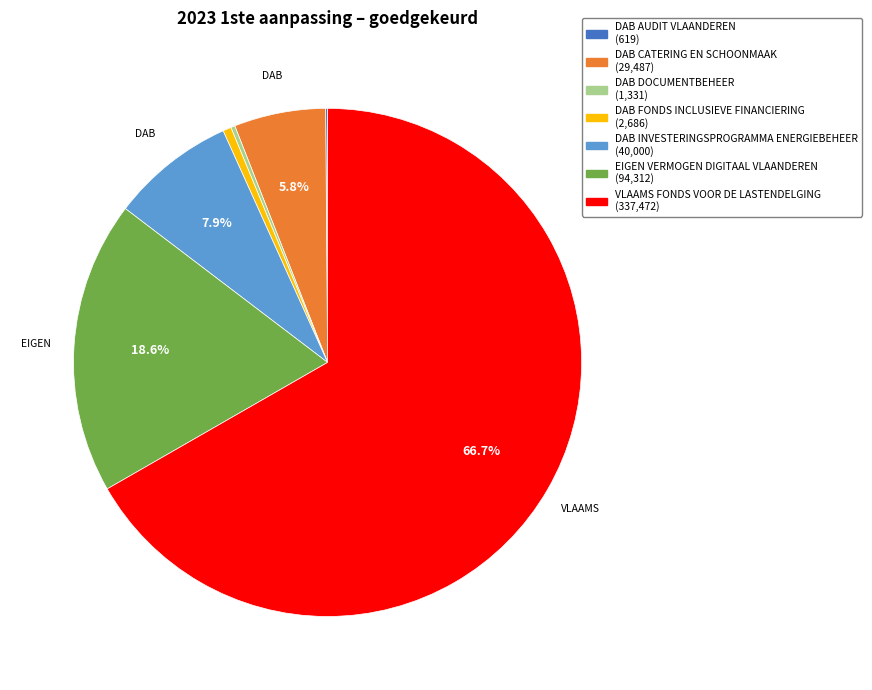

What portion of the pie excludes DAB CATERING EN SCHOONMAAK (29,487)?

94.2%